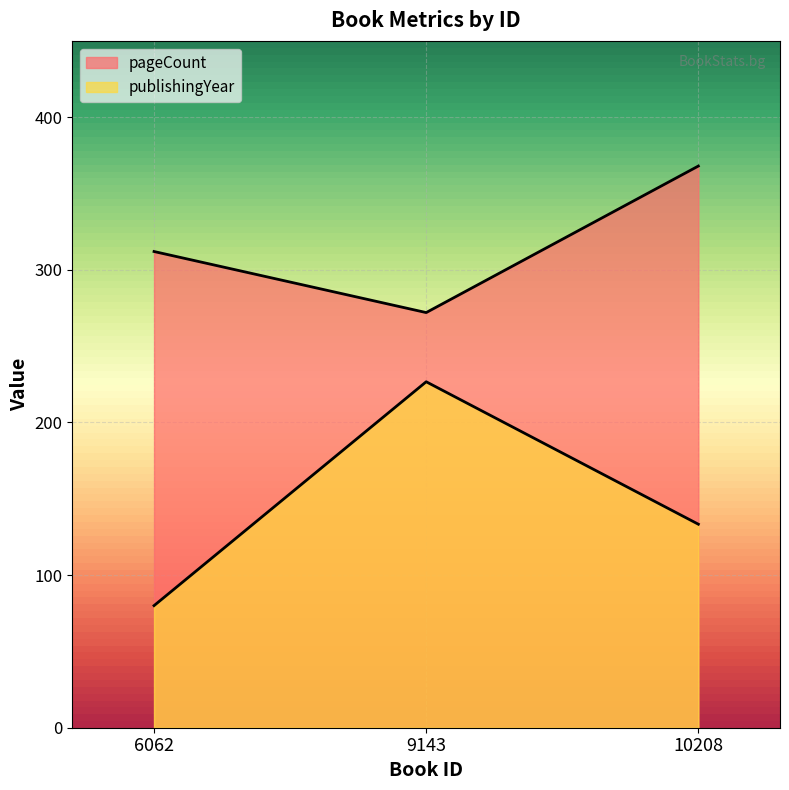

True or false: pageCount has a value of 368.0 at 10208.

True